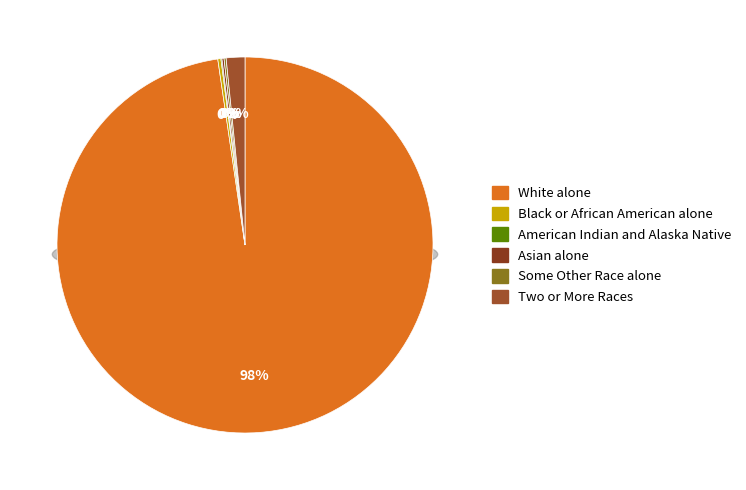

How many slices are in this pie chart?

6